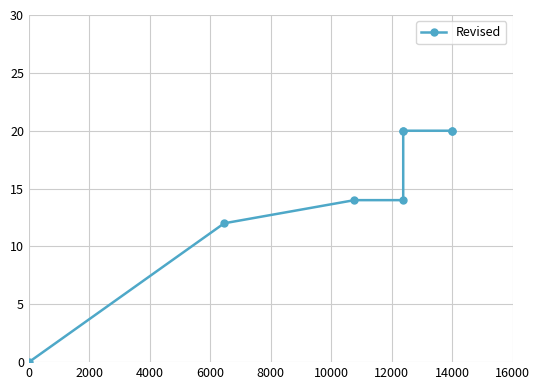

Reading left to right, what are all the values shown in this chart?

0	12	14	14	20	20	20	20